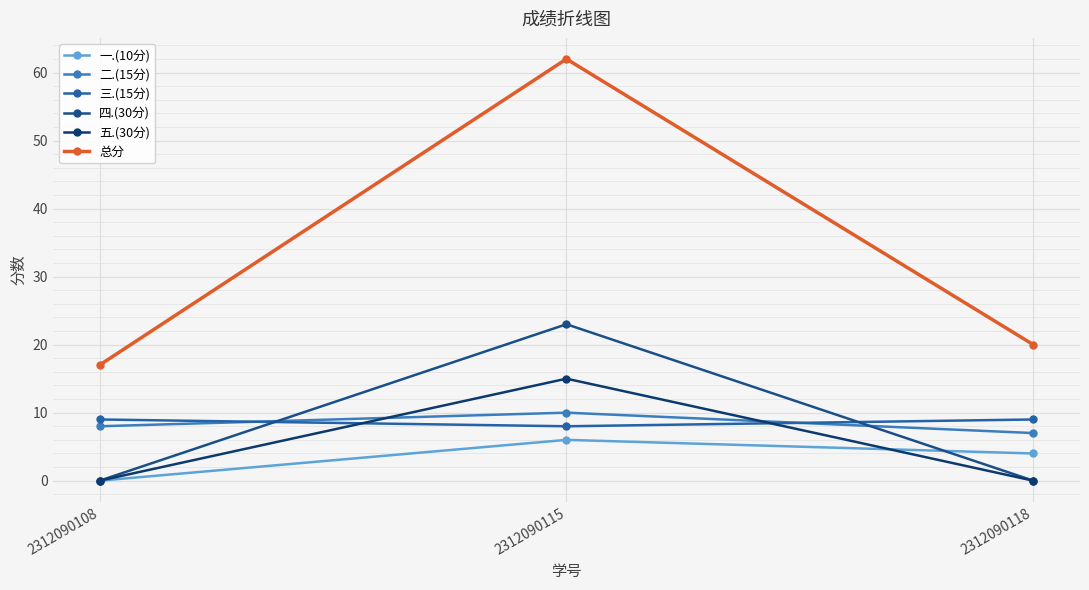

What is the greatest value displayed?

62